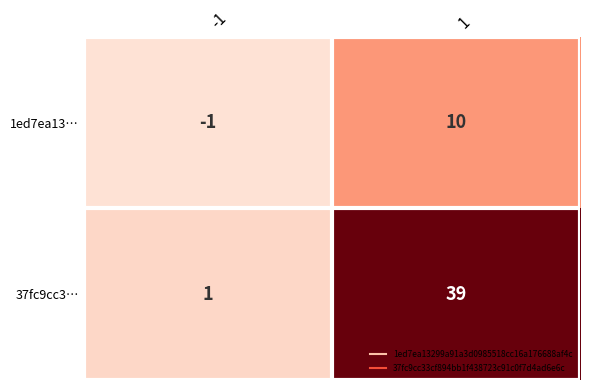

What is the greatest value displayed?

39